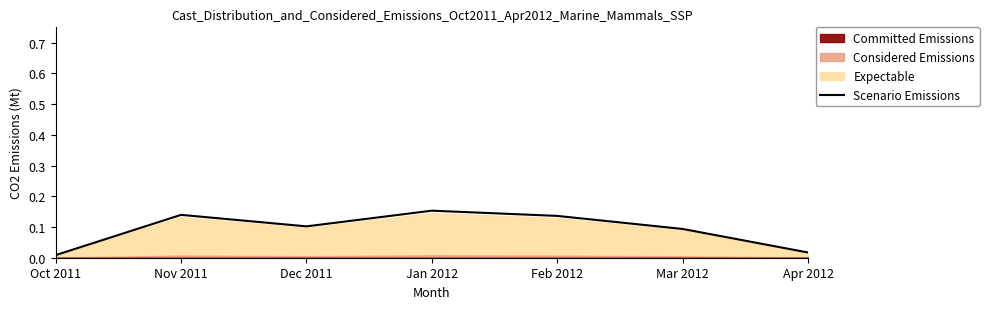

List the labels in order of value, smallest first.

Oct 2011, Apr 2012, Mar 2012, Dec 2011, Feb 2012, Nov 2011, Jan 2012